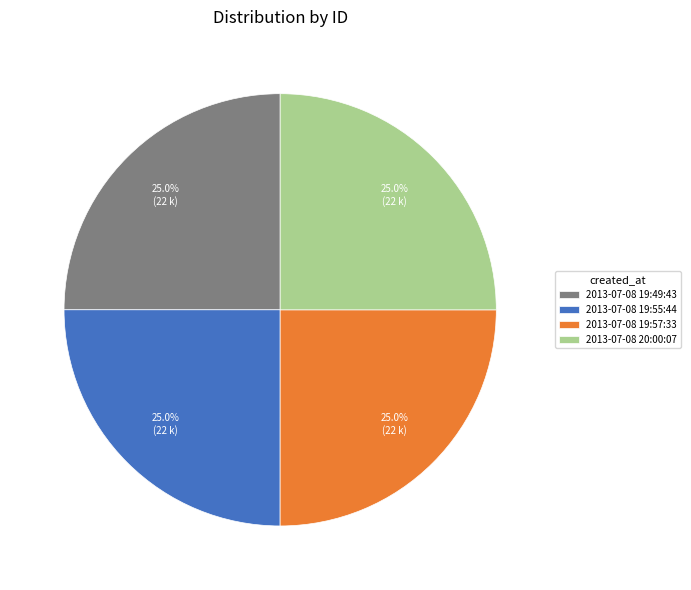

Count the number of slices in the pie.

4